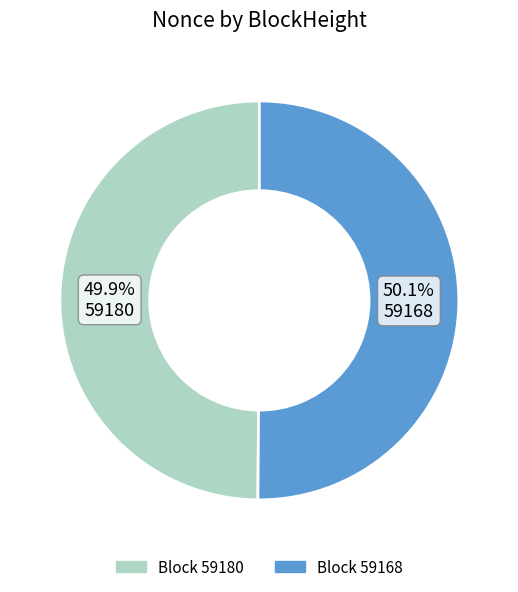

Does any single category account for the majority?

Yes